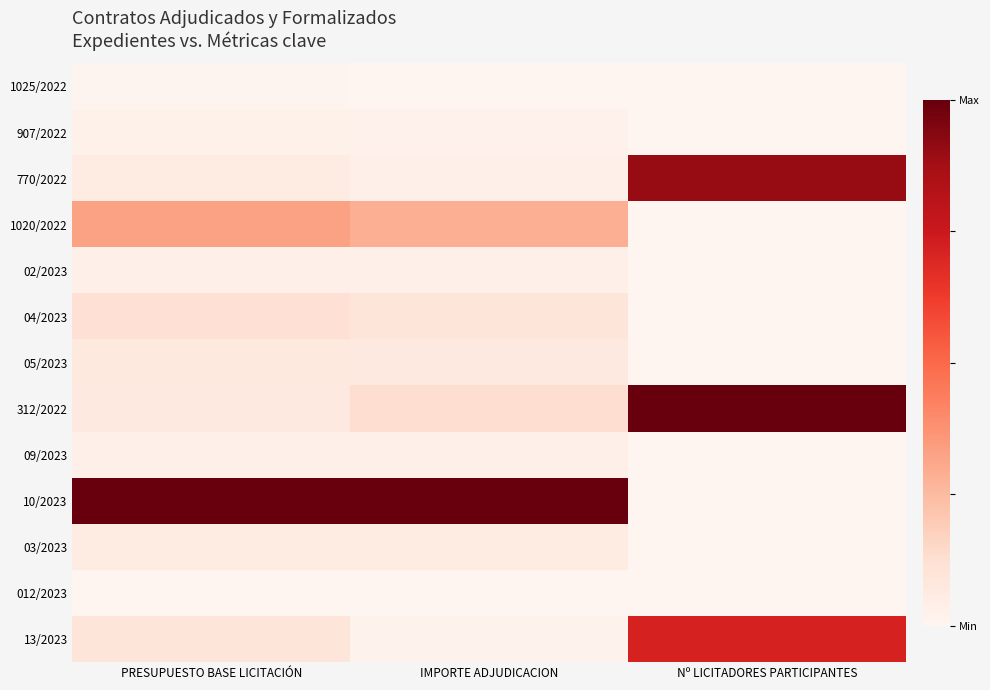

Reading left to right, extract all data points from this chart.

1025/2022: PRESUPUESTO BASE LICITACIÓN=0.0	IMPORTE ADJUDICACION=0.0	Nº LICITADORES PARTICIPANTES=0.0
907/2022: PRESUPUESTO BASE LICITACIÓN=0.0	IMPORTE ADJUDICACION=0.0	Nº LICITADORES PARTICIPANTES=0.0
770/2022: PRESUPUESTO BASE LICITACIÓN=0.1	IMPORTE ADJUDICACION=0.0	Nº LICITADORES PARTICIPANTES=0.9
1020/2022: PRESUPUESTO BASE LICITACIÓN=0.3	IMPORTE ADJUDICACION=0.3	Nº LICITADORES PARTICIPANTES=0.0
02/2023: PRESUPUESTO BASE LICITACIÓN=0.0	IMPORTE ADJUDICACION=0.0	Nº LICITADORES PARTICIPANTES=0.0
04/2023: PRESUPUESTO BASE LICITACIÓN=0.1	IMPORTE ADJUDICACION=0.1	Nº LICITADORES PARTICIPANTES=0.0
05/2023: PRESUPUESTO BASE LICITACIÓN=0.1	IMPORTE ADJUDICACION=0.1	Nº LICITADORES PARTICIPANTES=0.0
312/2022: PRESUPUESTO BASE LICITACIÓN=0.1	IMPORTE ADJUDICACION=0.1	Nº LICITADORES PARTICIPANTES=1.0
09/2023: PRESUPUESTO BASE LICITACIÓN=0.0	IMPORTE ADJUDICACION=0.0	Nº LICITADORES PARTICIPANTES=0.0
10/2023: PRESUPUESTO BASE LICITACIÓN=1.0	IMPORTE ADJUDICACION=1.0	Nº LICITADORES PARTICIPANTES=0.0
03/2023: PRESUPUESTO BASE LICITACIÓN=0.1	IMPORTE ADJUDICACION=0.1	Nº LICITADORES PARTICIPANTES=0.0
012/2023: PRESUPUESTO BASE LICITACIÓN=0.0	IMPORTE ADJUDICACION=0.0	Nº LICITADORES PARTICIPANTES=0.0
13/2023: PRESUPUESTO BASE LICITACIÓN=0.1	IMPORTE ADJUDICACION=0.0	Nº LICITADORES PARTICIPANTES=0.7